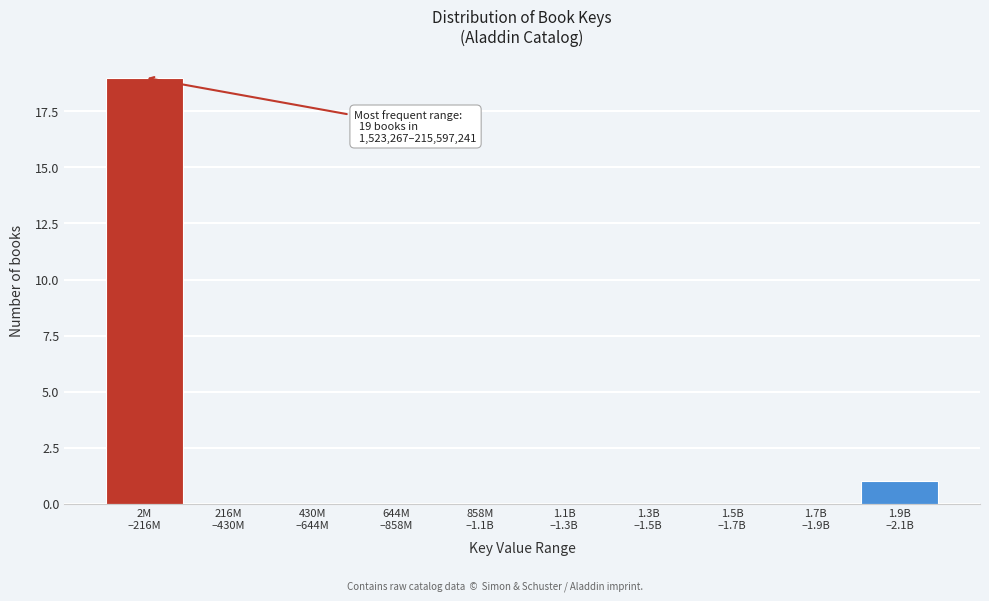

What is the sum of all values?

20